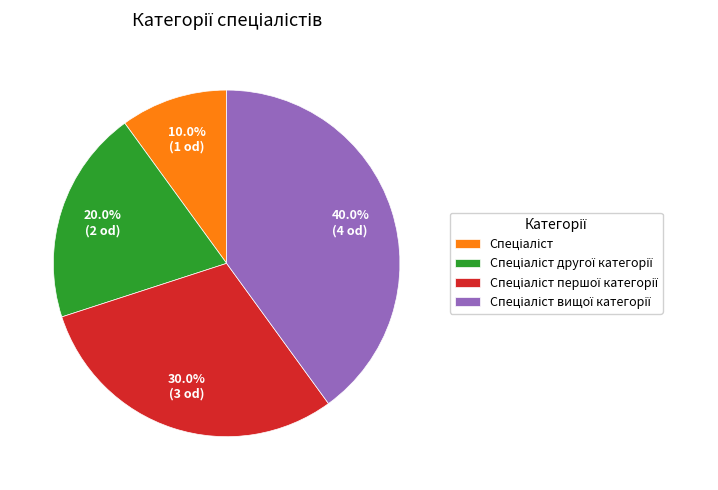

Does any single category account for the majority?

No